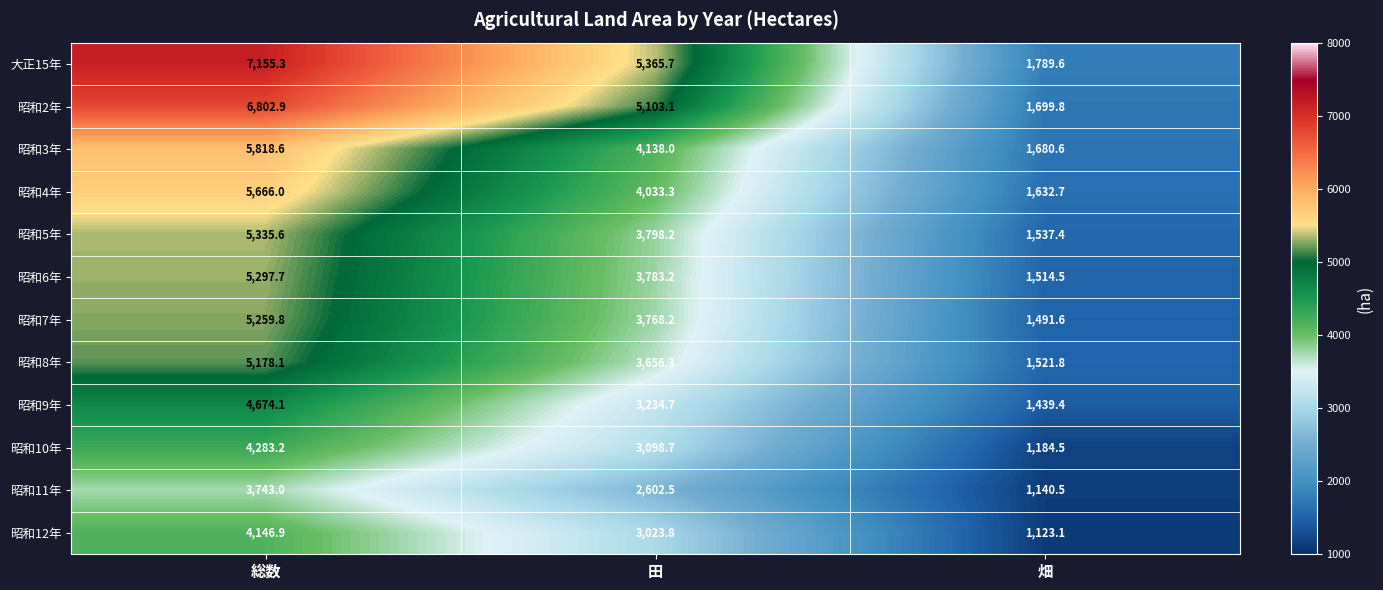

Which series has the largest range (max minus min)?

大正15年